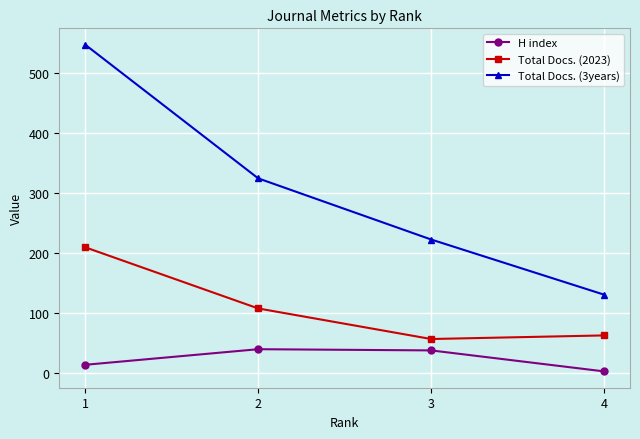

True or false: Total Docs. (3years) and Total Docs. (2023) intersect in this chart.

False